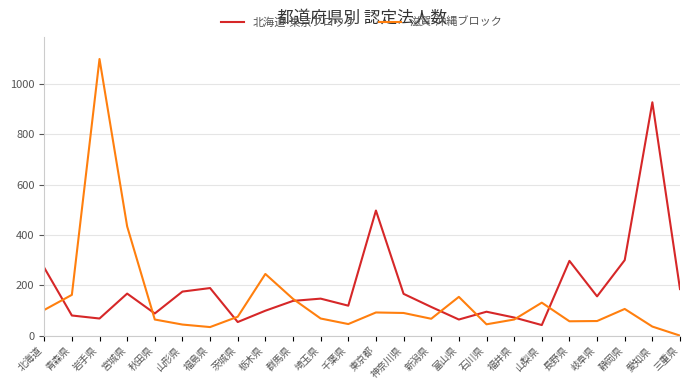

List the series in order of their peak value, highest first.

滋賀-沖縄ブロック, 北海道-東京ブロック